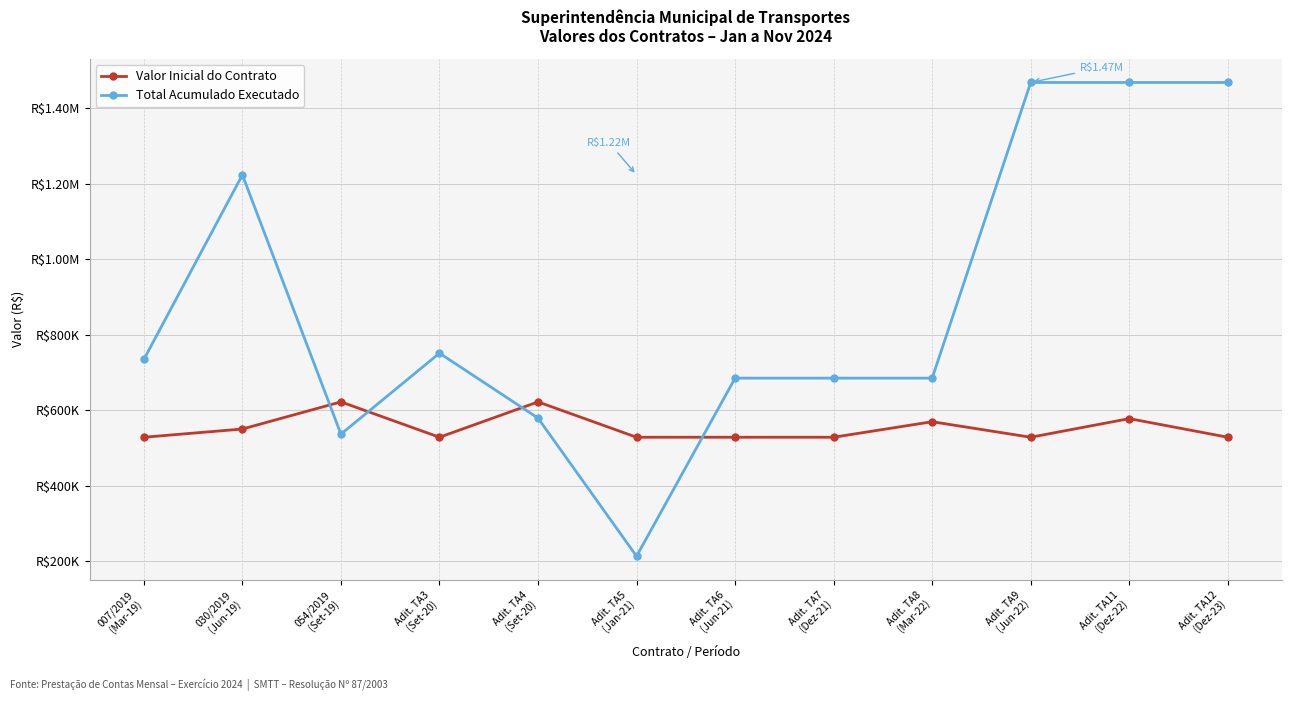

Is this an area chart (filled region under the line)?

No